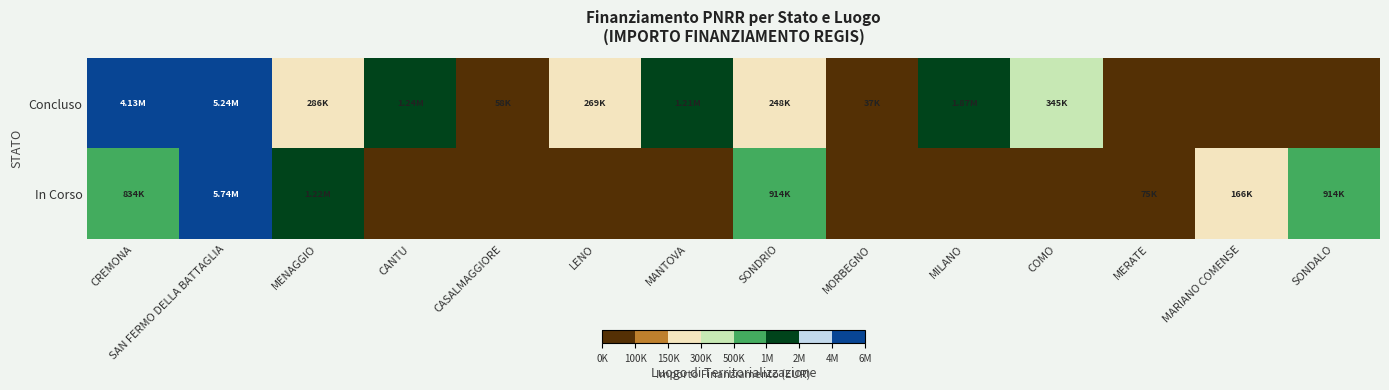

What is the total value across all series at SONDALO?

914000.0